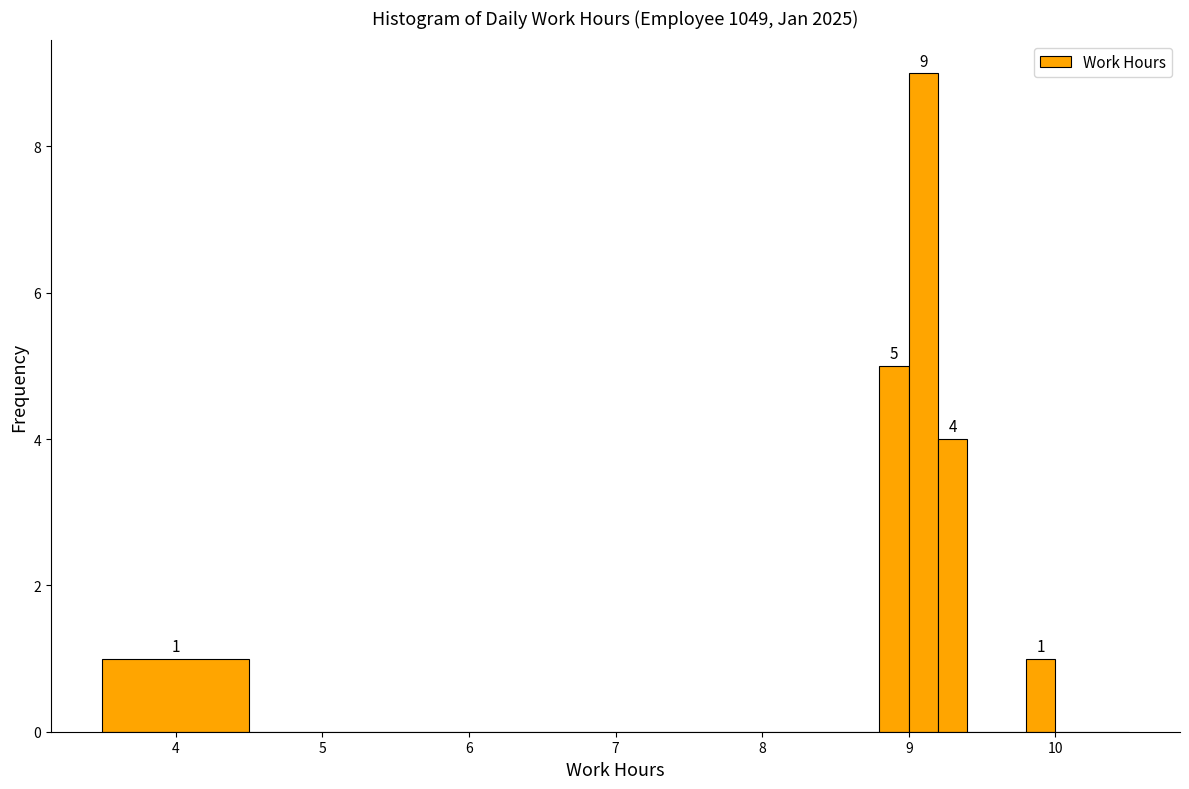

Read against the x-axis, roughly where is the centre of the tallest bar?

9.1